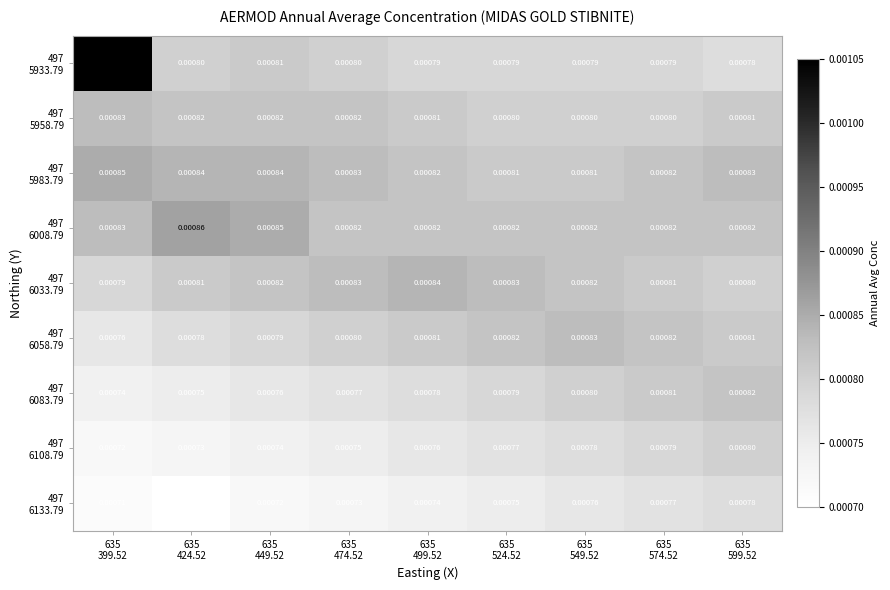

Rank the series by their maximum value, from lowest to highest.

497 6133.79, 497 6108.79, 497 6083.79, 497 5958.79, 497 6058.79, 497 6033.79, 497 5983.79, 497 6008.79, 497 5933.79